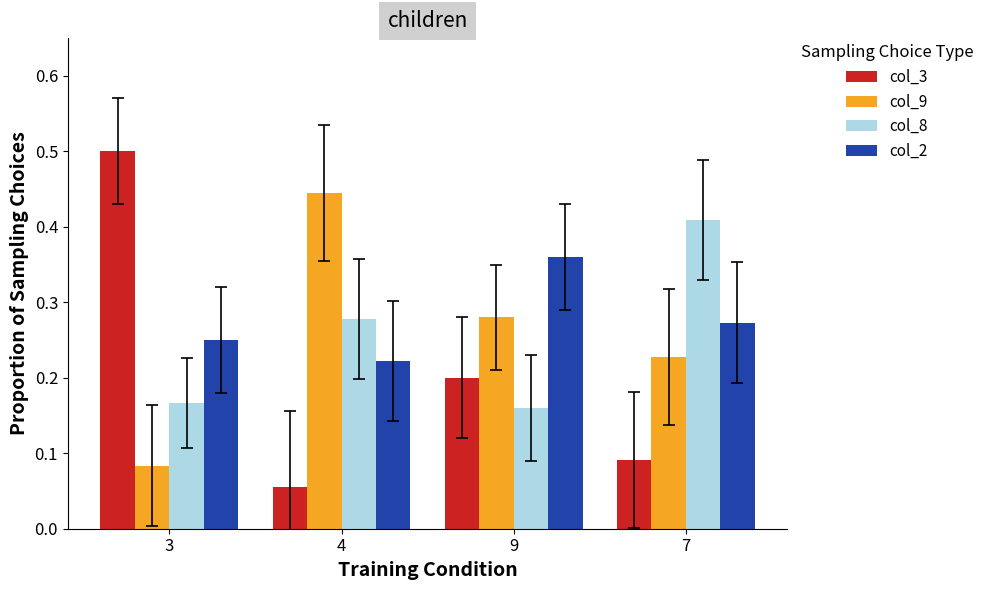

Count the col_3 values in the range 0 to 1.

4